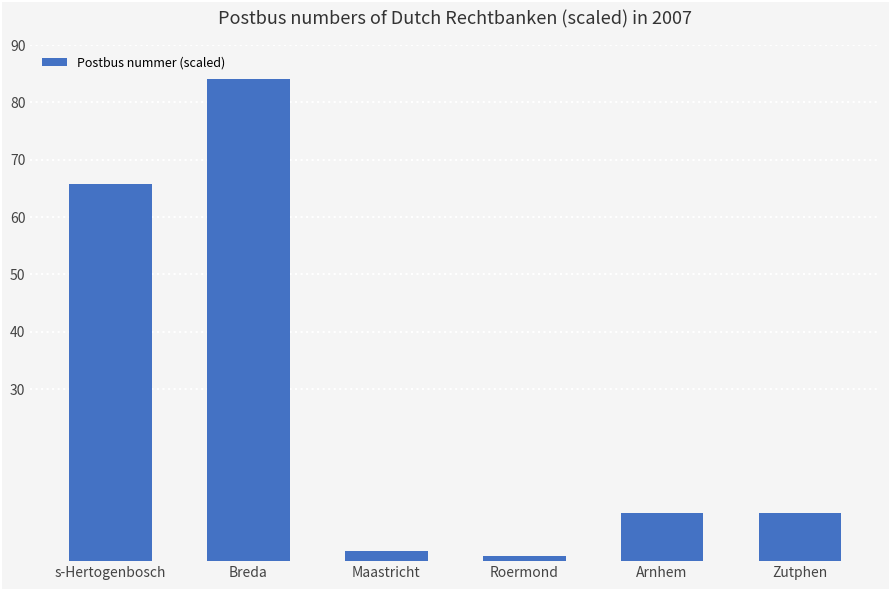

Does the chart contain any negative values?

No